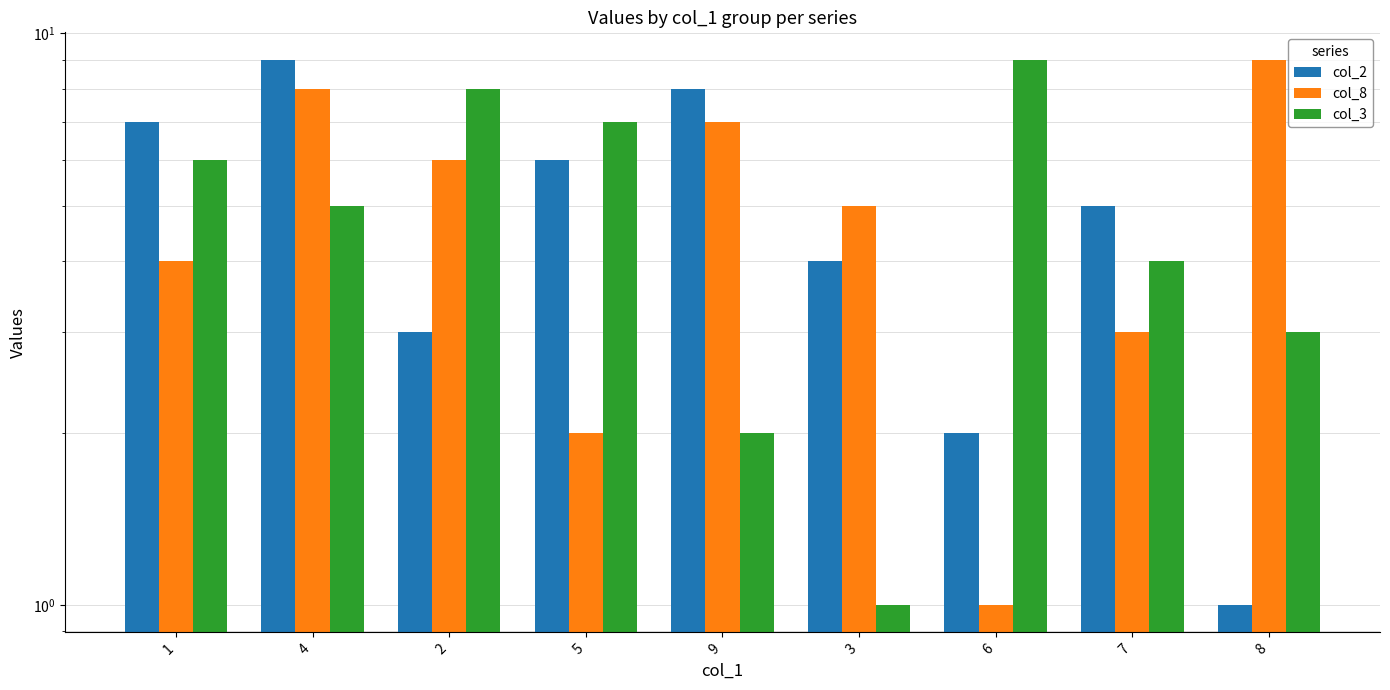

The col_3 series shows 1 at 3. True or false?

True